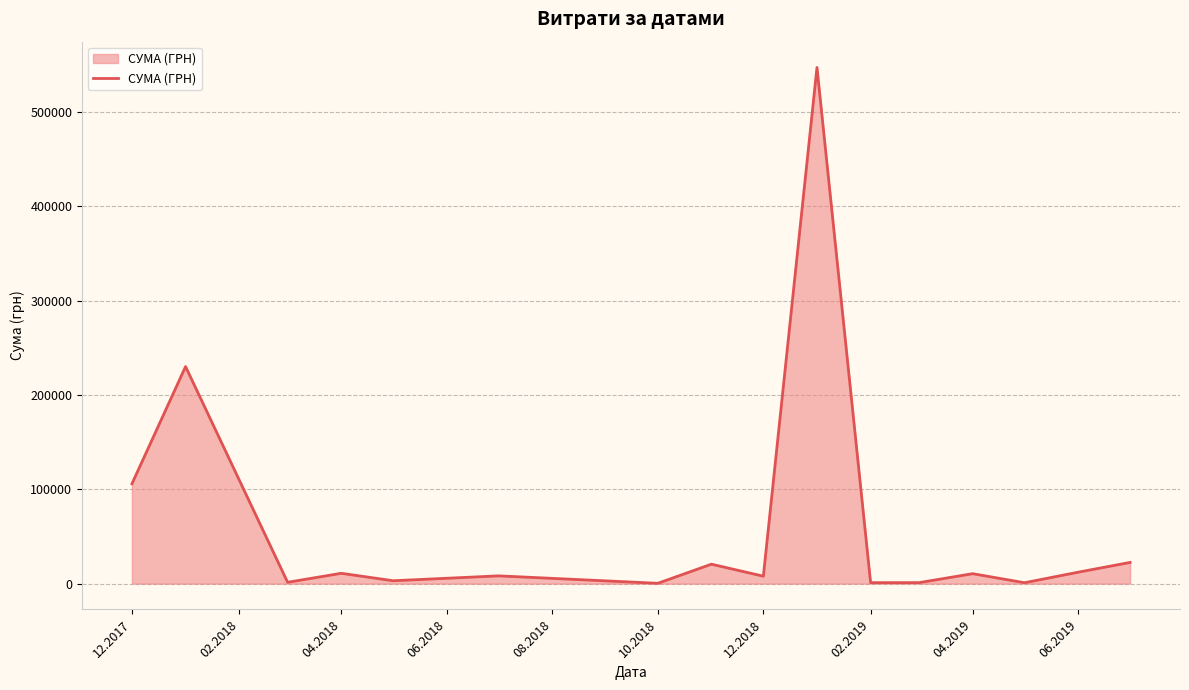

What is the difference between the maximum and minimum values?

546569.7